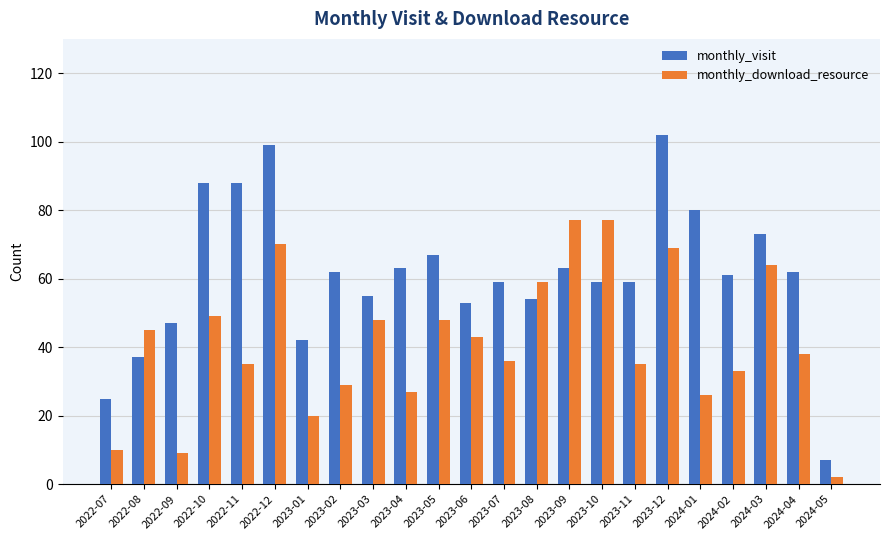

At which label is monthly_download_resource closest to 39?

2024-04